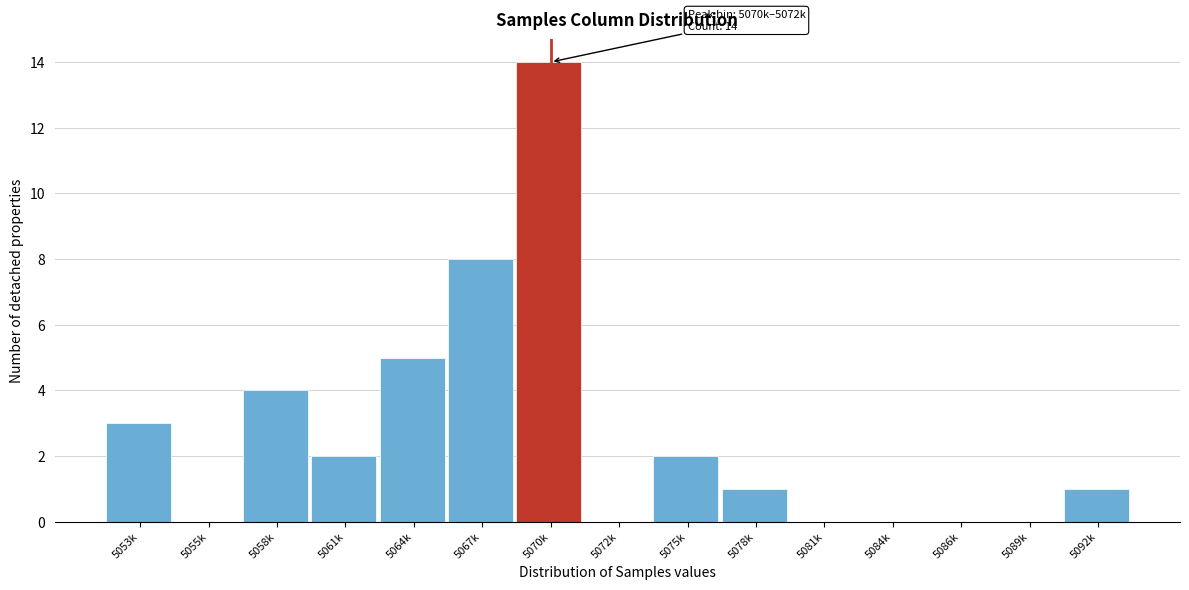

Reading right to left, transcribe all the data shown in this chart.

5092k=1	5089k=0	5086k=0	5084k=0	5081k=0	5078k=1	5075k=2	5072k=0	5070k=14	5067k=8	5064k=5	5061k=2	5058k=4	5055k=0	5053k=3